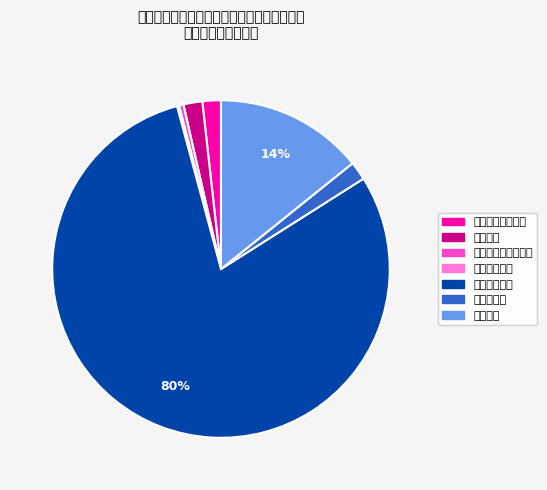

To the nearest percent, what percentage of the pie is 农林水支出?

2%